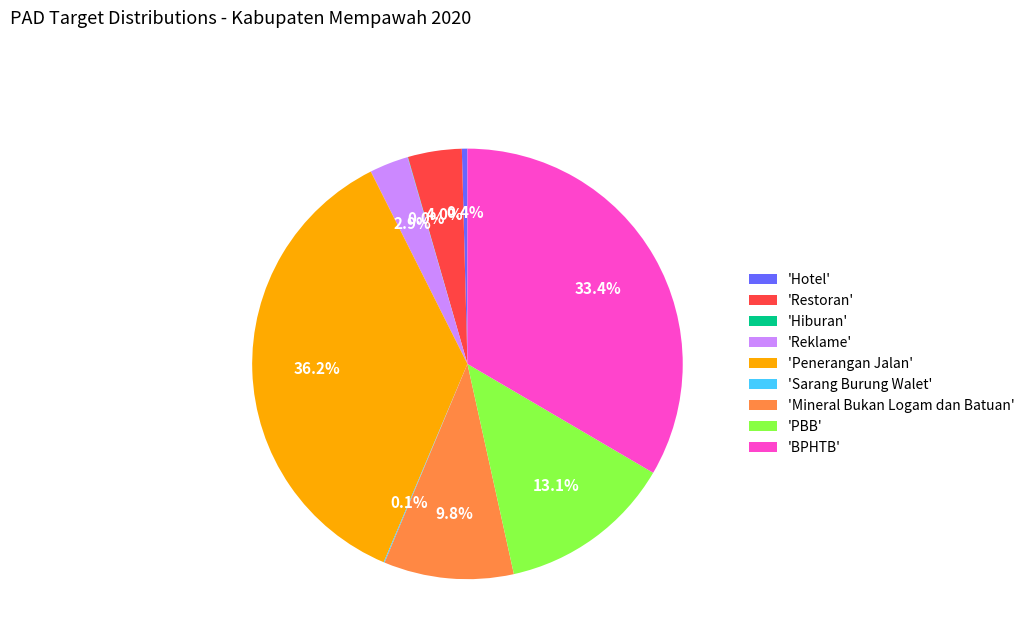

Which slice is the largest?

'Penerangan Jalan'